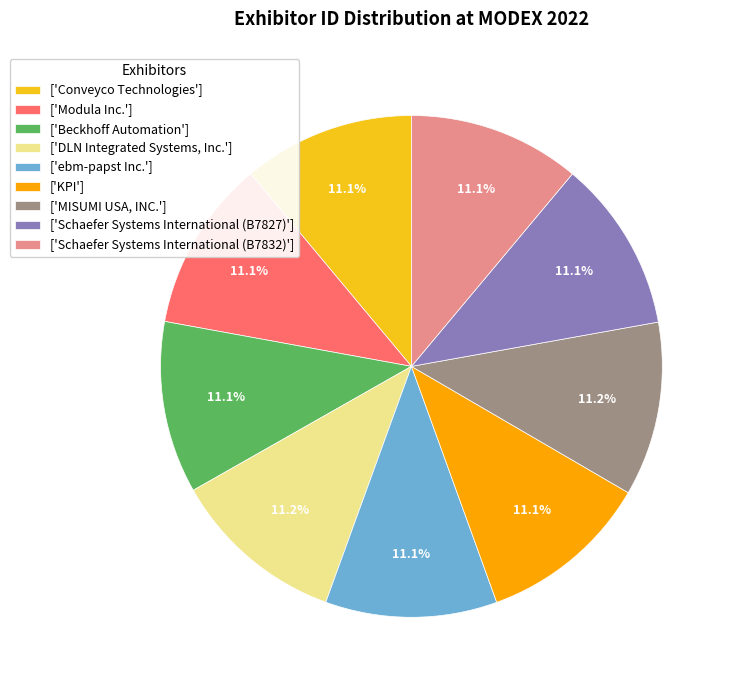

Is there a majority slice in this chart?

No